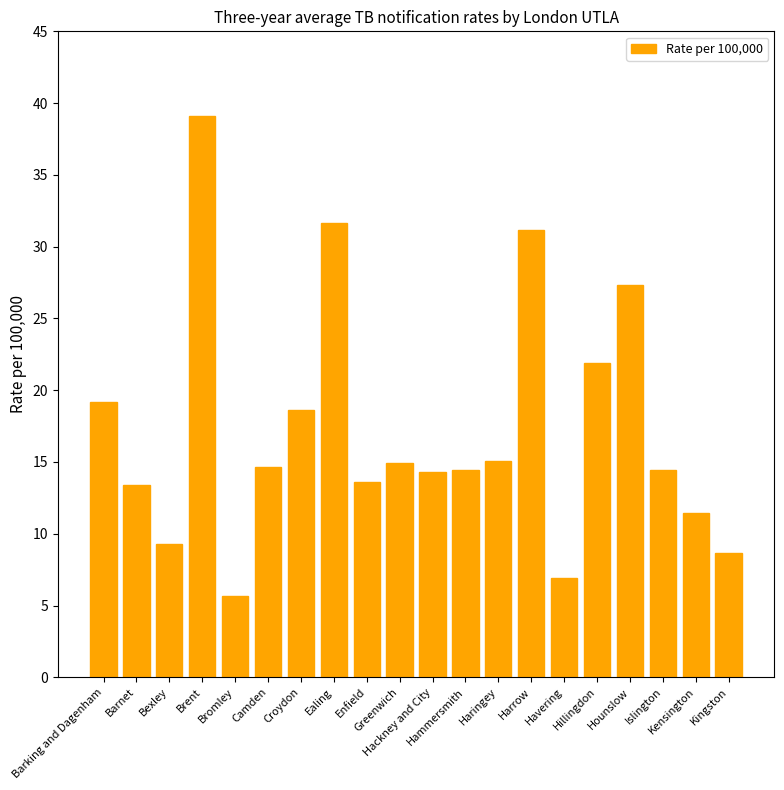

What value does the data have at Ealing?

31.6